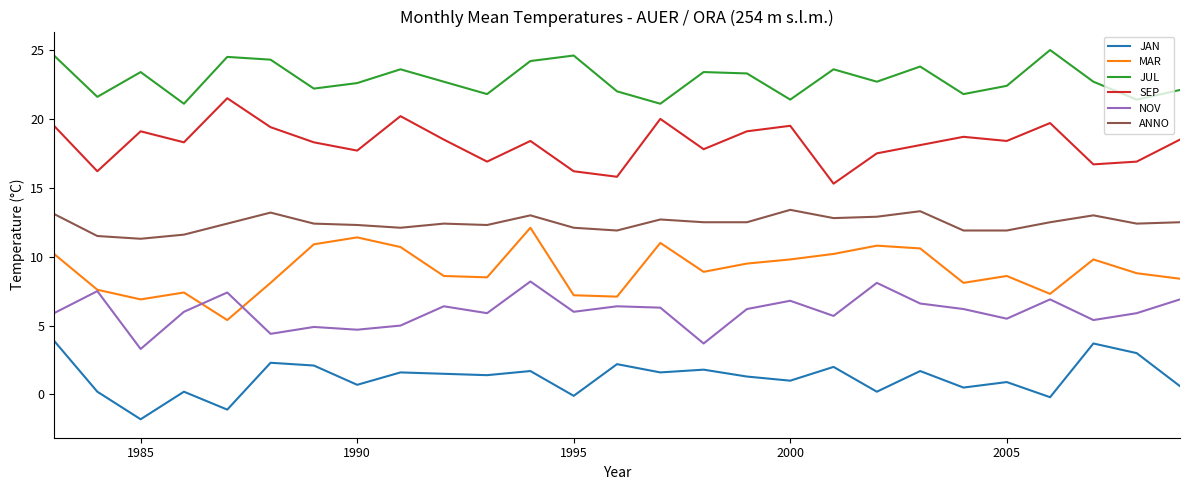

What is the minimum value for JAN?

-1.8